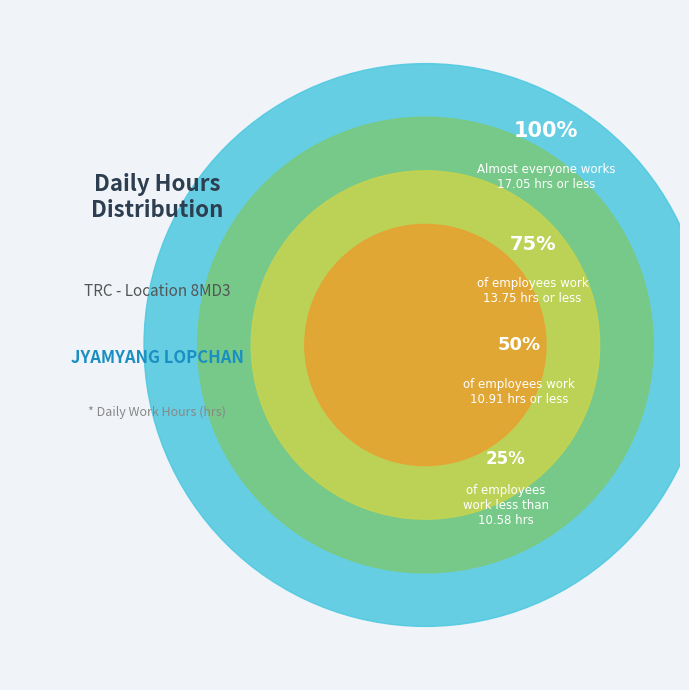

True or false: 13 accounts for 17% of the total.

False